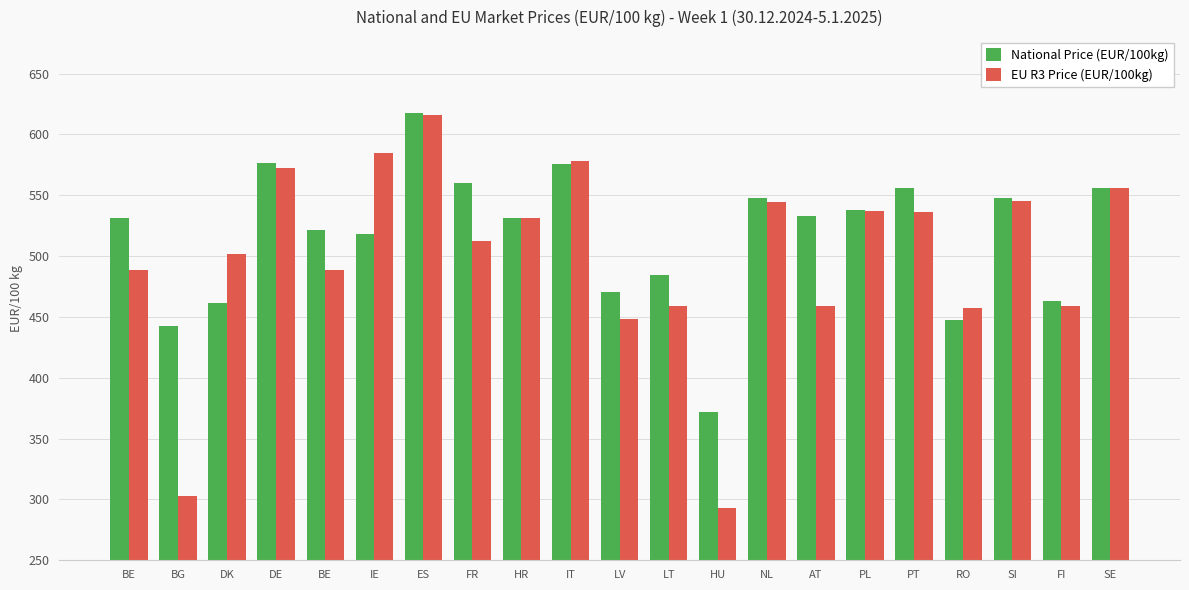

How many values in the EU R3 Price (EUR/100kg) series are below 512?

10